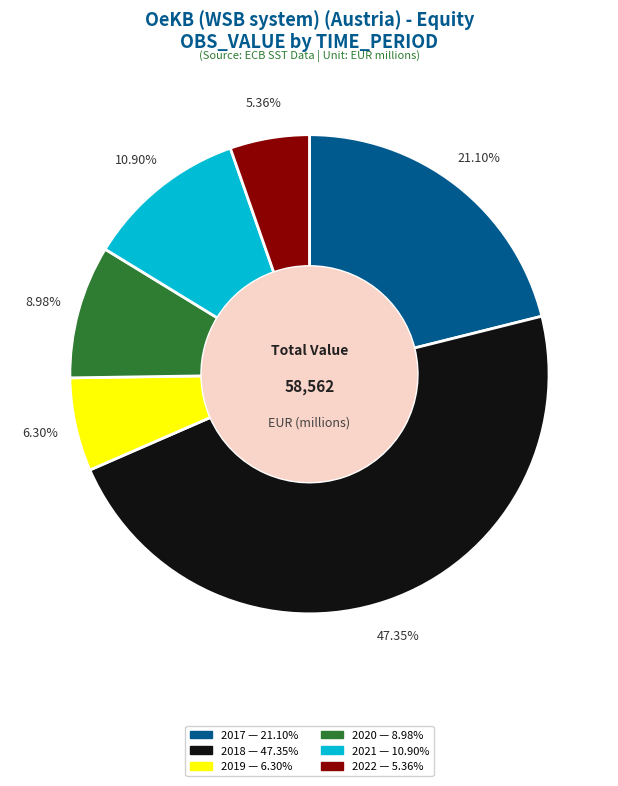

Count the number of slices in the pie.

6